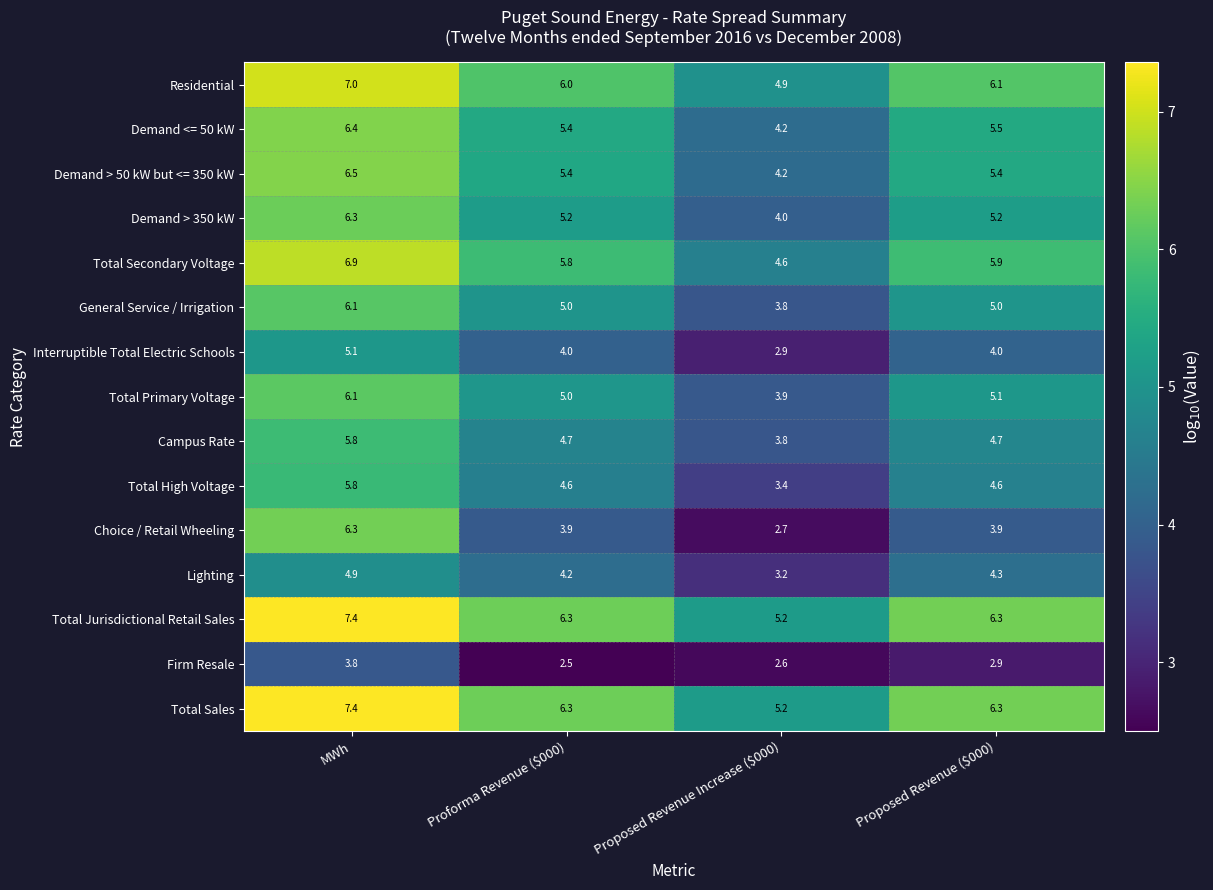

Which label corresponds to the smallest value in the chart?

Proforma Revenue ($000)